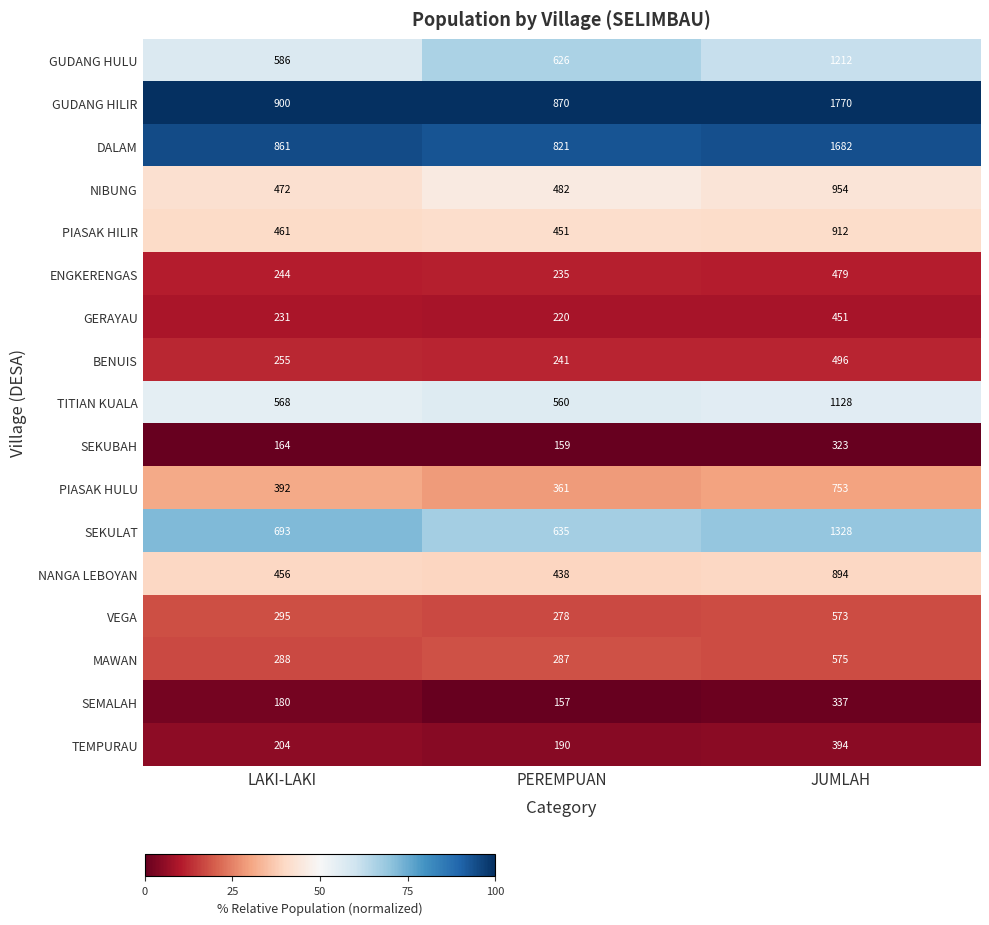

What is the difference between the highest and lowest values at LAKI-LAKI?

736